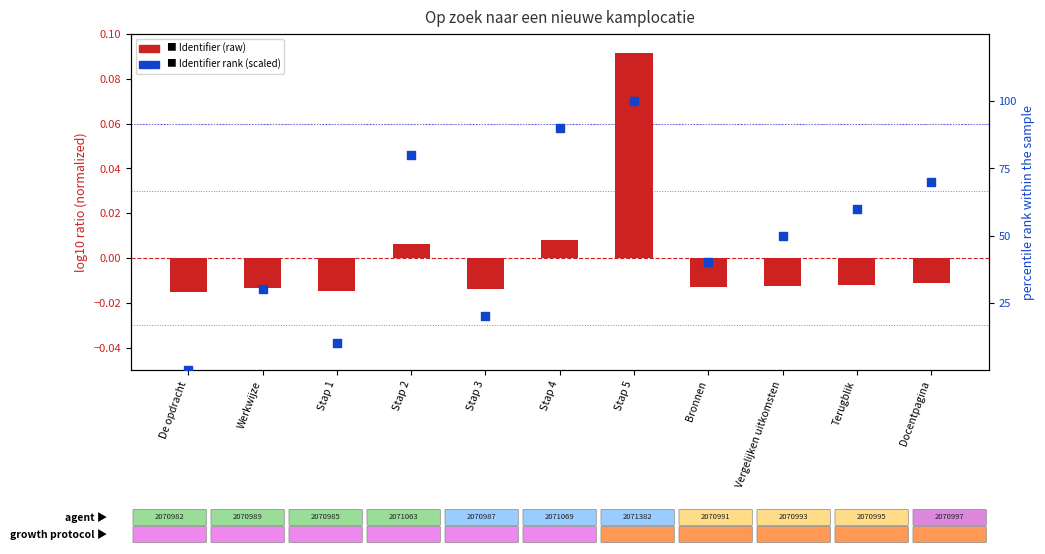

What is the total value across all series at Vergelijken uitkomsten?

50.0